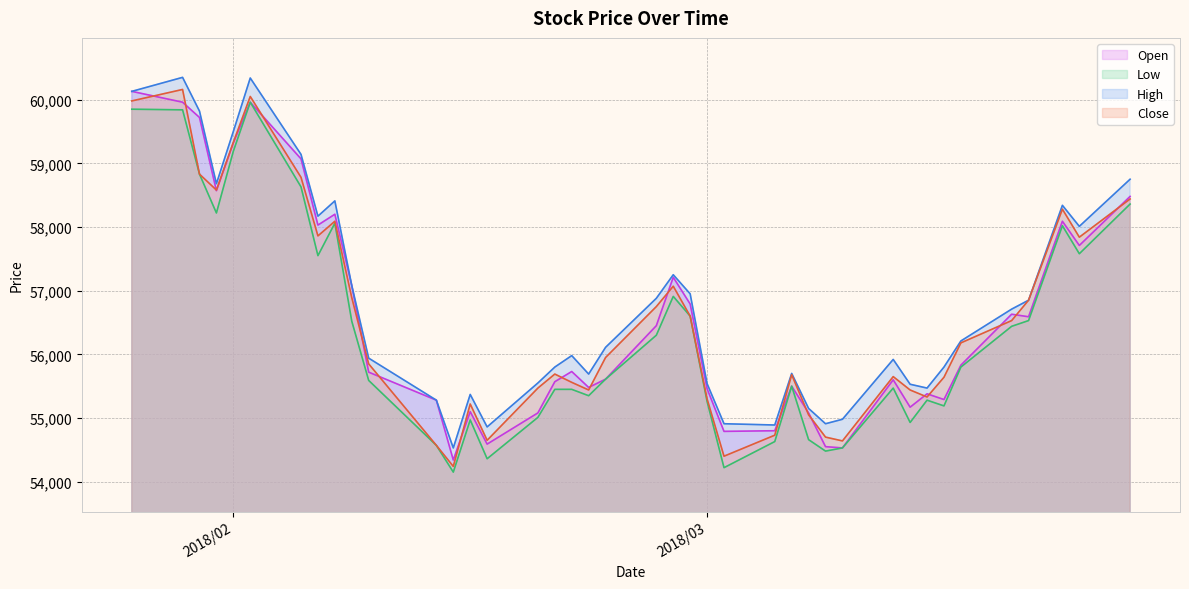

True or false: Low and High cross at least once.

False